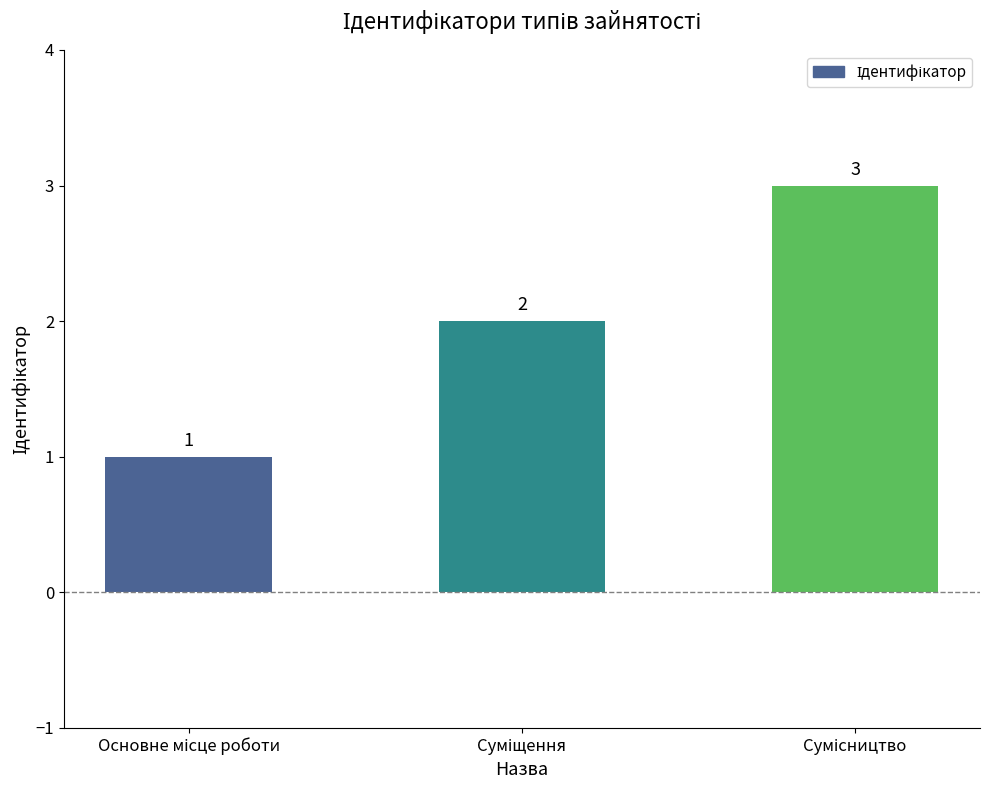

How many values are between 1 and 3?

3